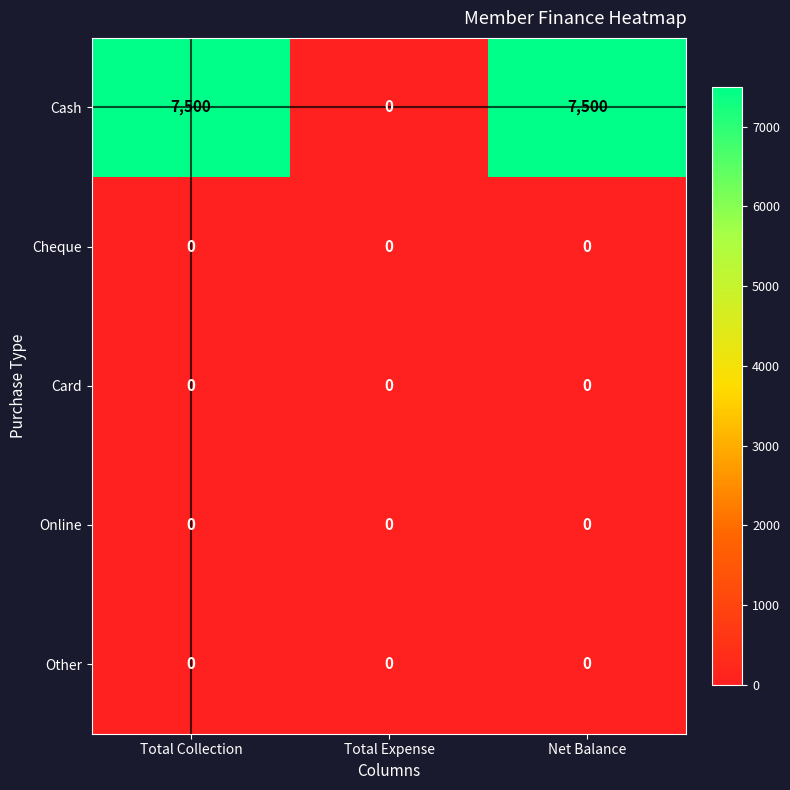

Which series changed the most between Total Expense and Net Balance?

Cash